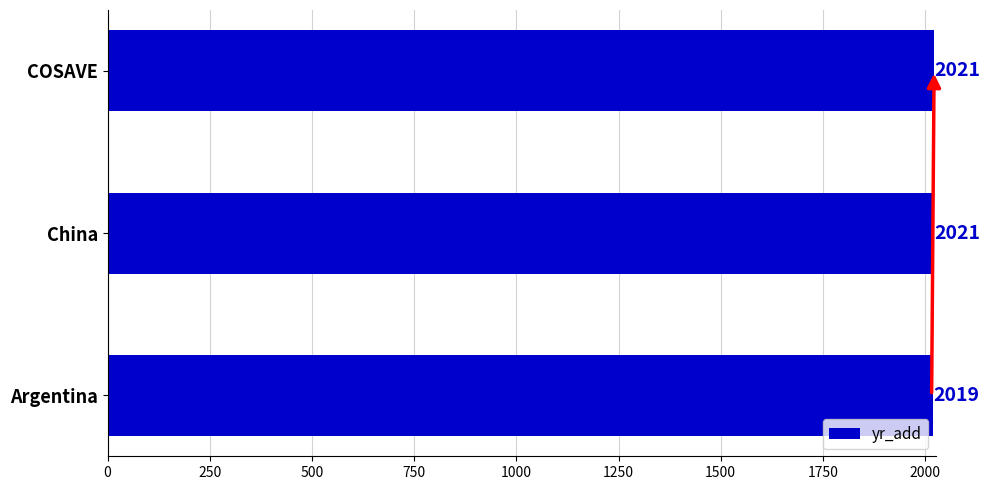

Are the bars grouped side by side (vs. stacked)?

No